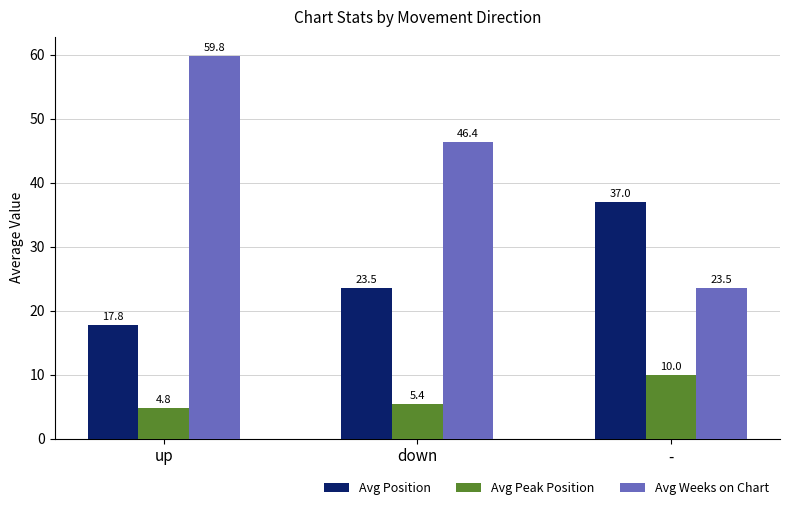

What is the label of the 1st bar from the left?

up